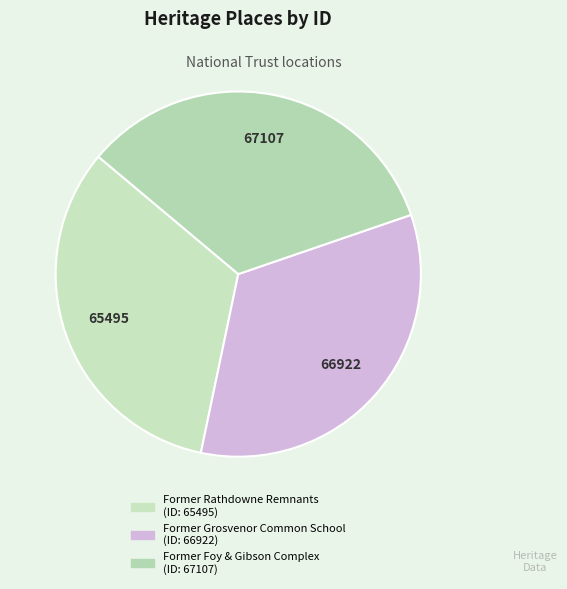

Count the number of slices in the pie.

3